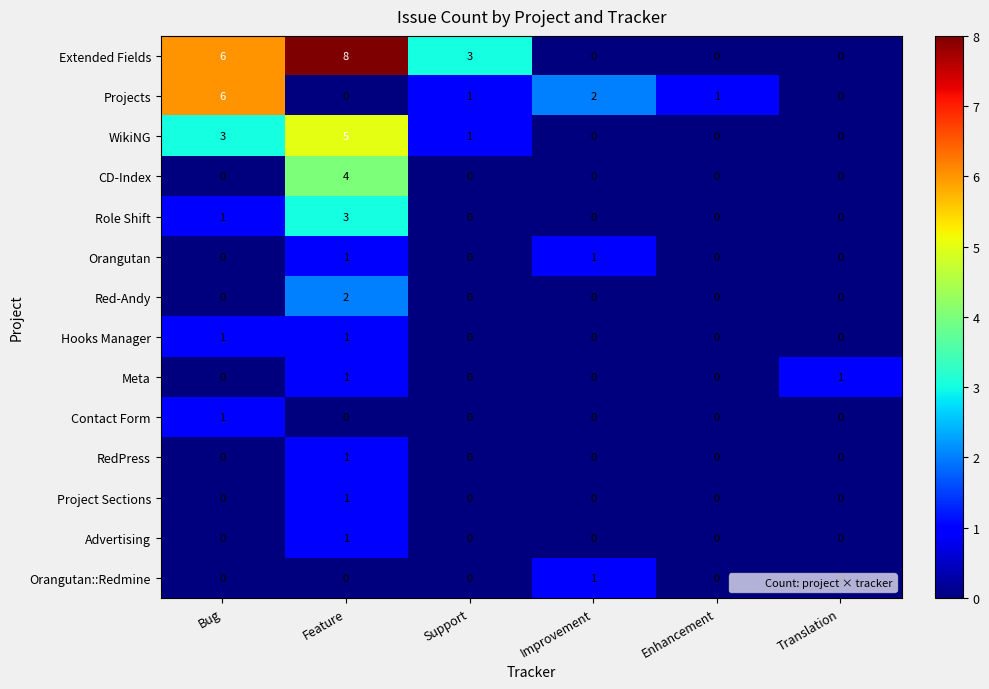

At how many categories does at least one series exceed 7?

1